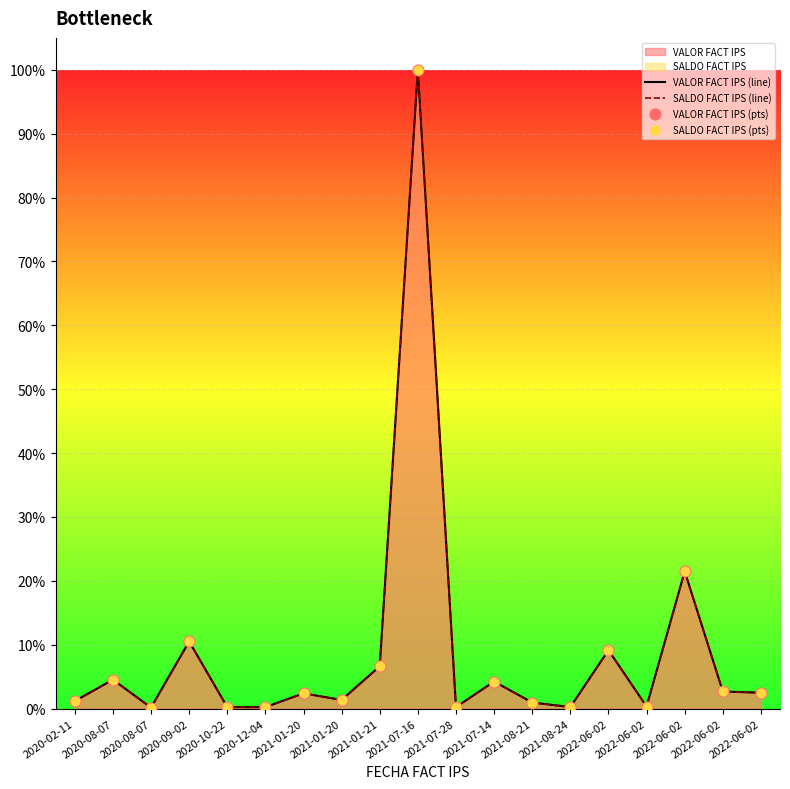

At how many categories does at least one series exceed 64?

1